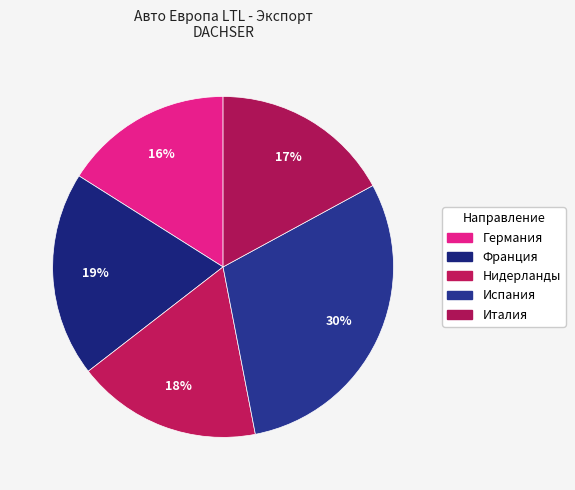

How many slices are in this pie chart?

5